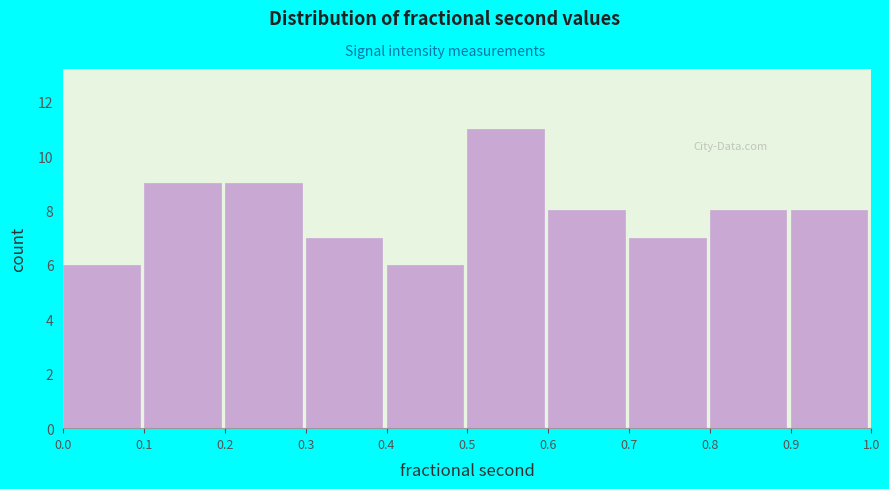

Reading left to right, transcribe this chart: for each bar, give the range it covers on the x-axis and its height. The values are not printed on the chart, so give them approximately, as read against the axis.

0.0 to 0.1: 6
0.1 to 0.2: 9
0.2 to 0.3: 9
0.3 to 0.4: 7
0.4 to 0.5: 6
0.5 to 0.6: 11
0.6 to 0.7: 8
0.7 to 0.8: 7
0.8 to 0.9: 8
0.9 to 1.0: 8